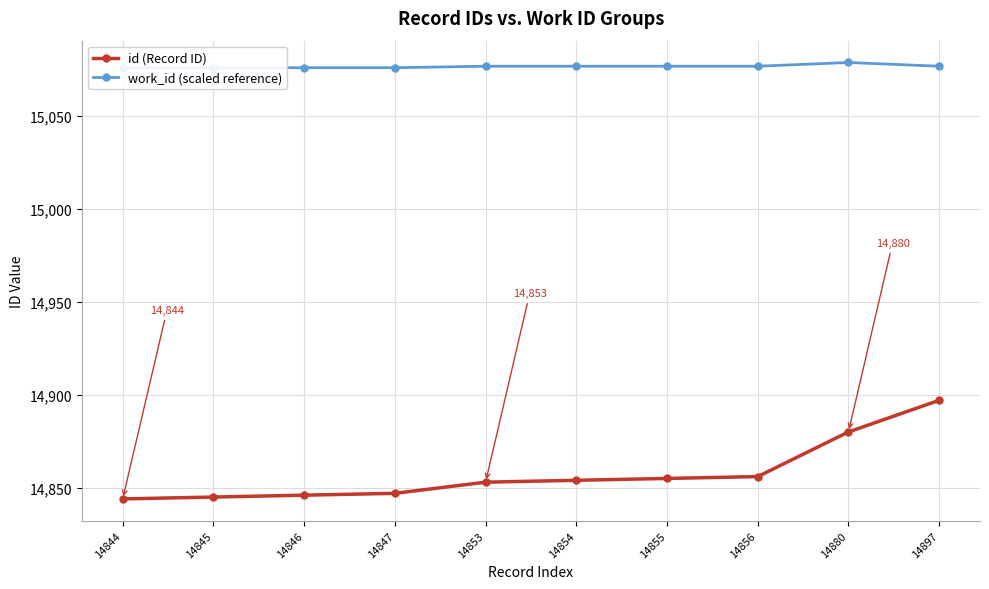

Which series has the largest range (max minus min)?

id (Record ID)